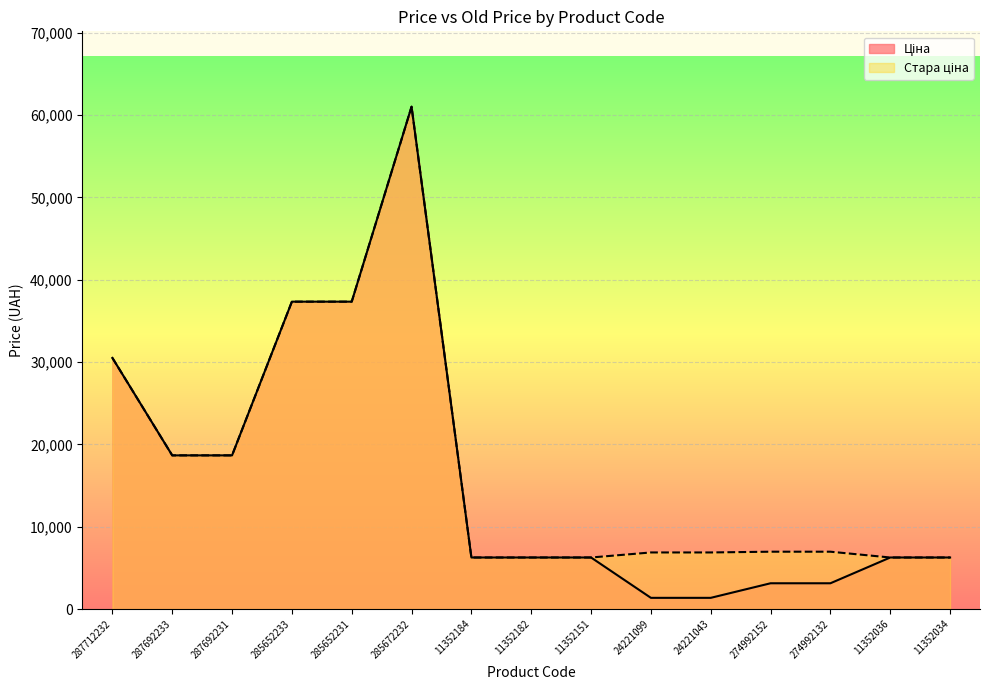

How many lines are shown in the chart?

2